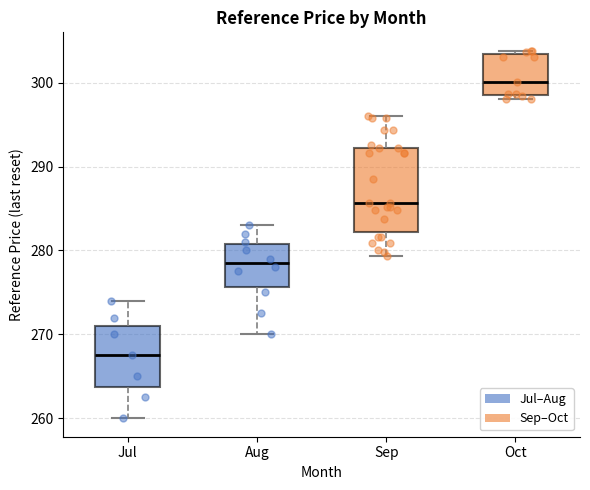

Where does the median line of the box for Aug sit on the y-axis? The values are not printed on the chart, so give them approximately, as read against the axis.

279